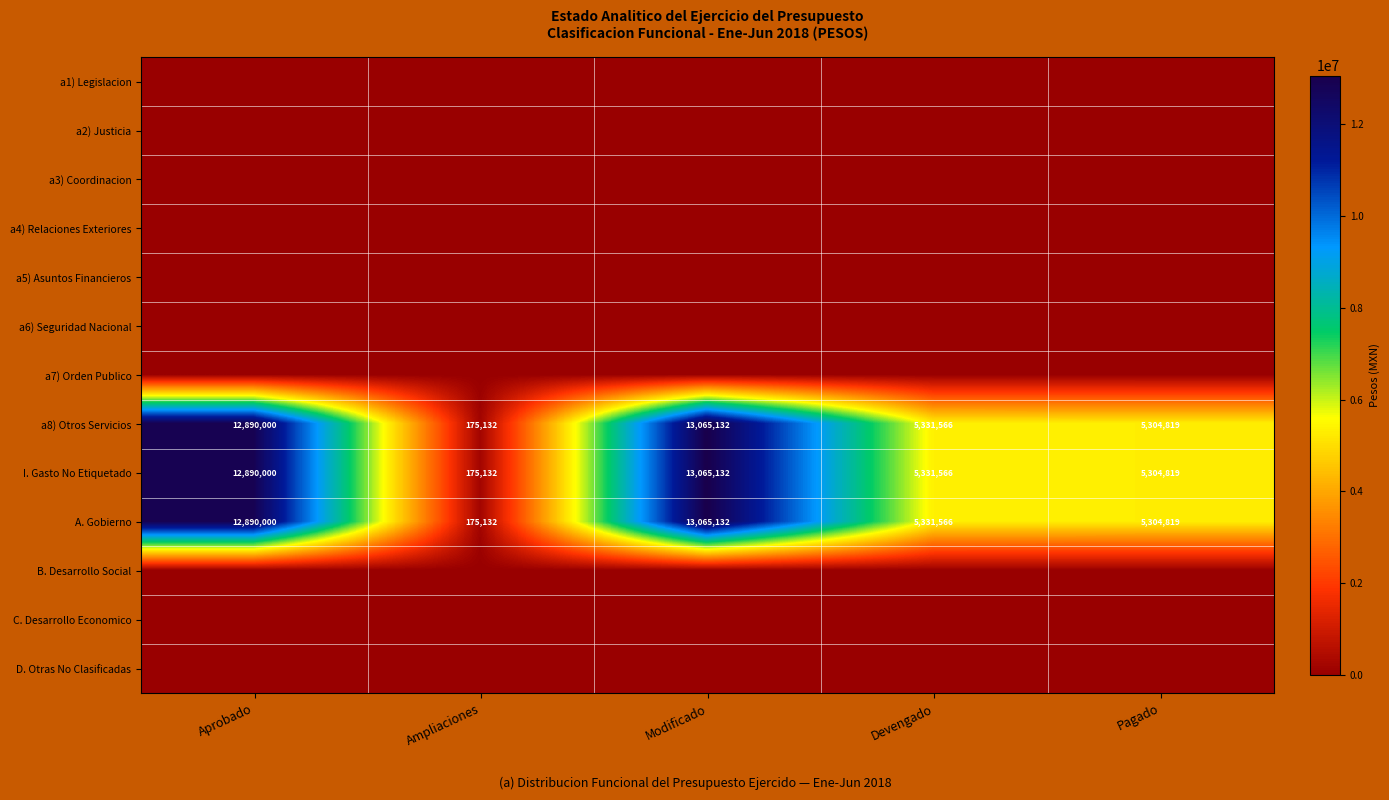

What is the sum of the A. Gobierno values at Devengado and Modificado?

18396698